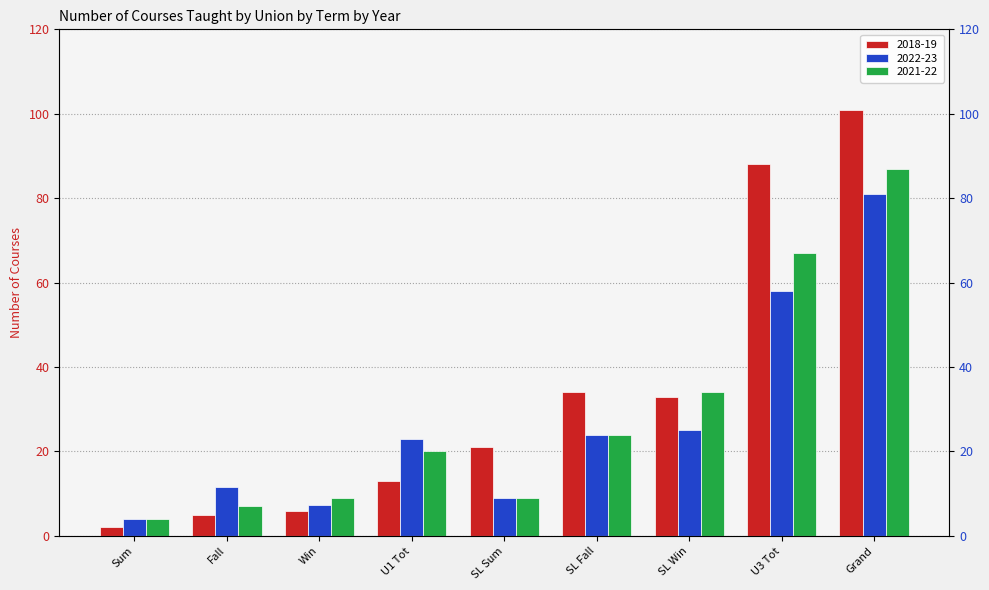

Is the value of 2022-23 at Fall greater than the value of 2021-22 at Fall?

Yes